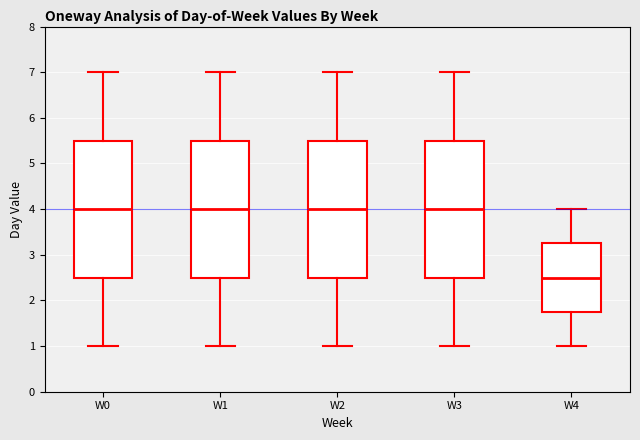

Reading left to right, read every box against the y-axis: the position of its median line, the range the box covers, and the ends of its whiskers. The values are not printed on the chart, so give them approximately, as read against the axis.

W0: median 4.0, box 2.5 to 5.5, whiskers 1.0 to 7.0
W1: median 4.0, box 2.5 to 5.5, whiskers 1.0 to 7.0
W2: median 4.0, box 2.5 to 5.5, whiskers 1.0 to 7.0
W3: median 4.0, box 2.5 to 5.5, whiskers 1.0 to 7.0
W4: median 2.5, box 1.8 to 3.3, whiskers 1.0 to 4.0